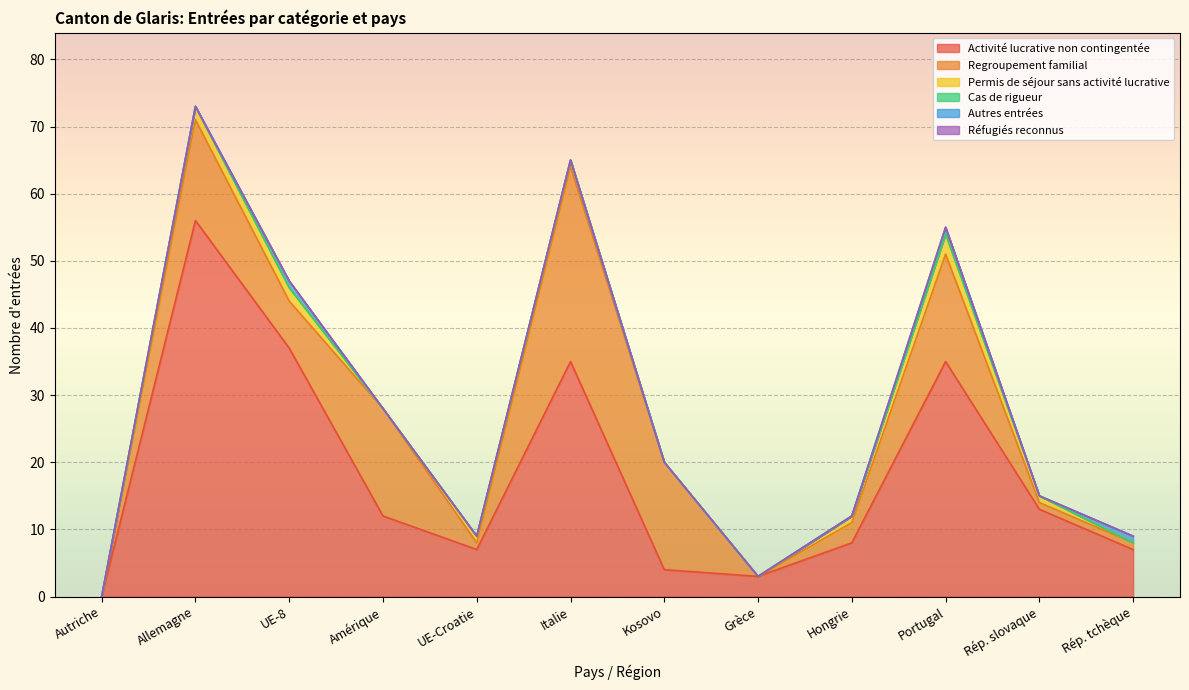

At which category does Regroupement familial reach its first local peak?

Allemagne